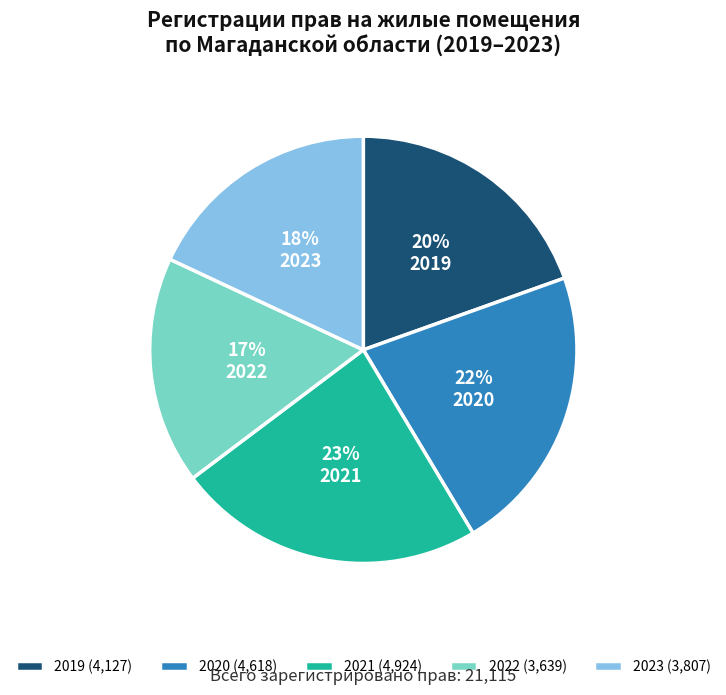

True or false: 2020 accounts for 22% of the total.

True